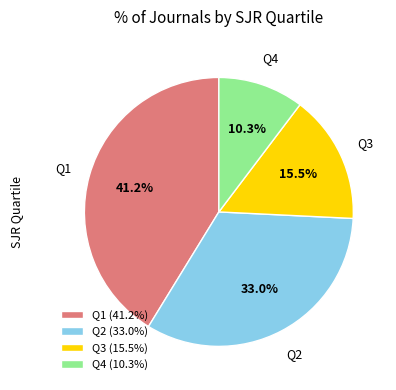

Combined, do Q2 and Q4 account for over 50%?

No